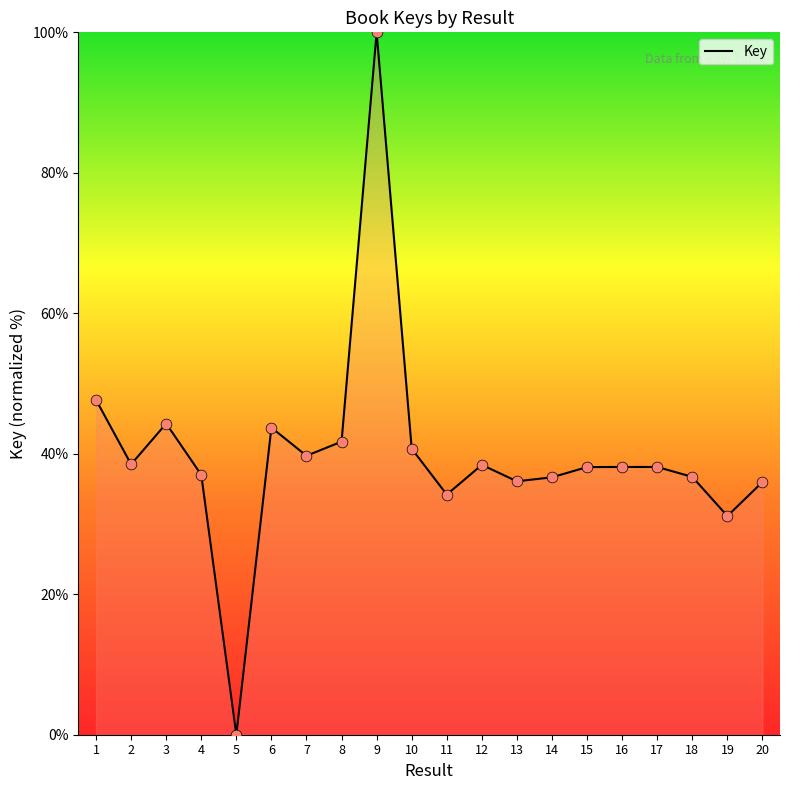

Which has a higher value, 16 or 4?

16